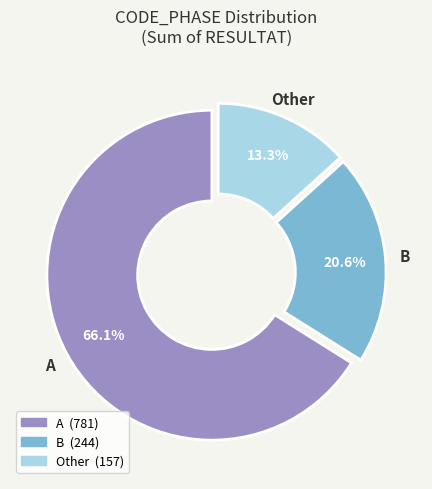

How many slices are in this pie chart?

3